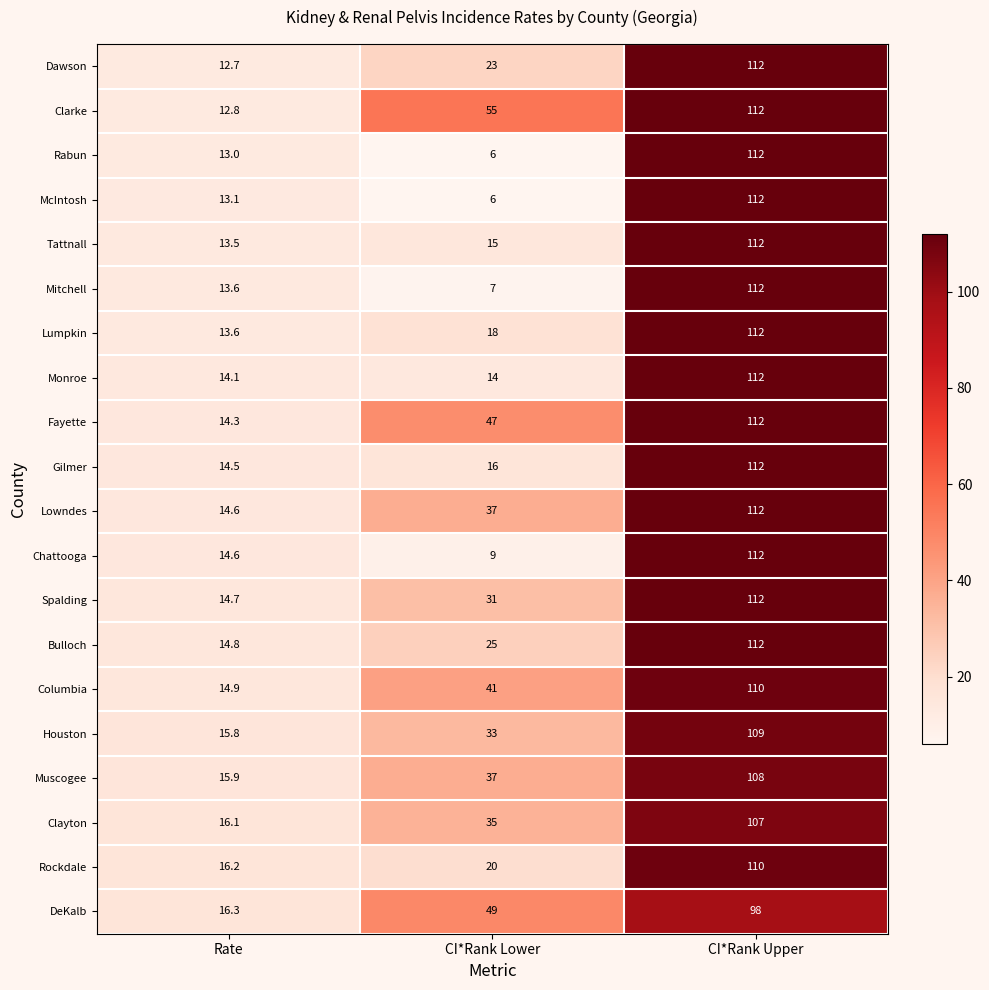

At which category is the sum across all series the highest?

CI*Rank Upper